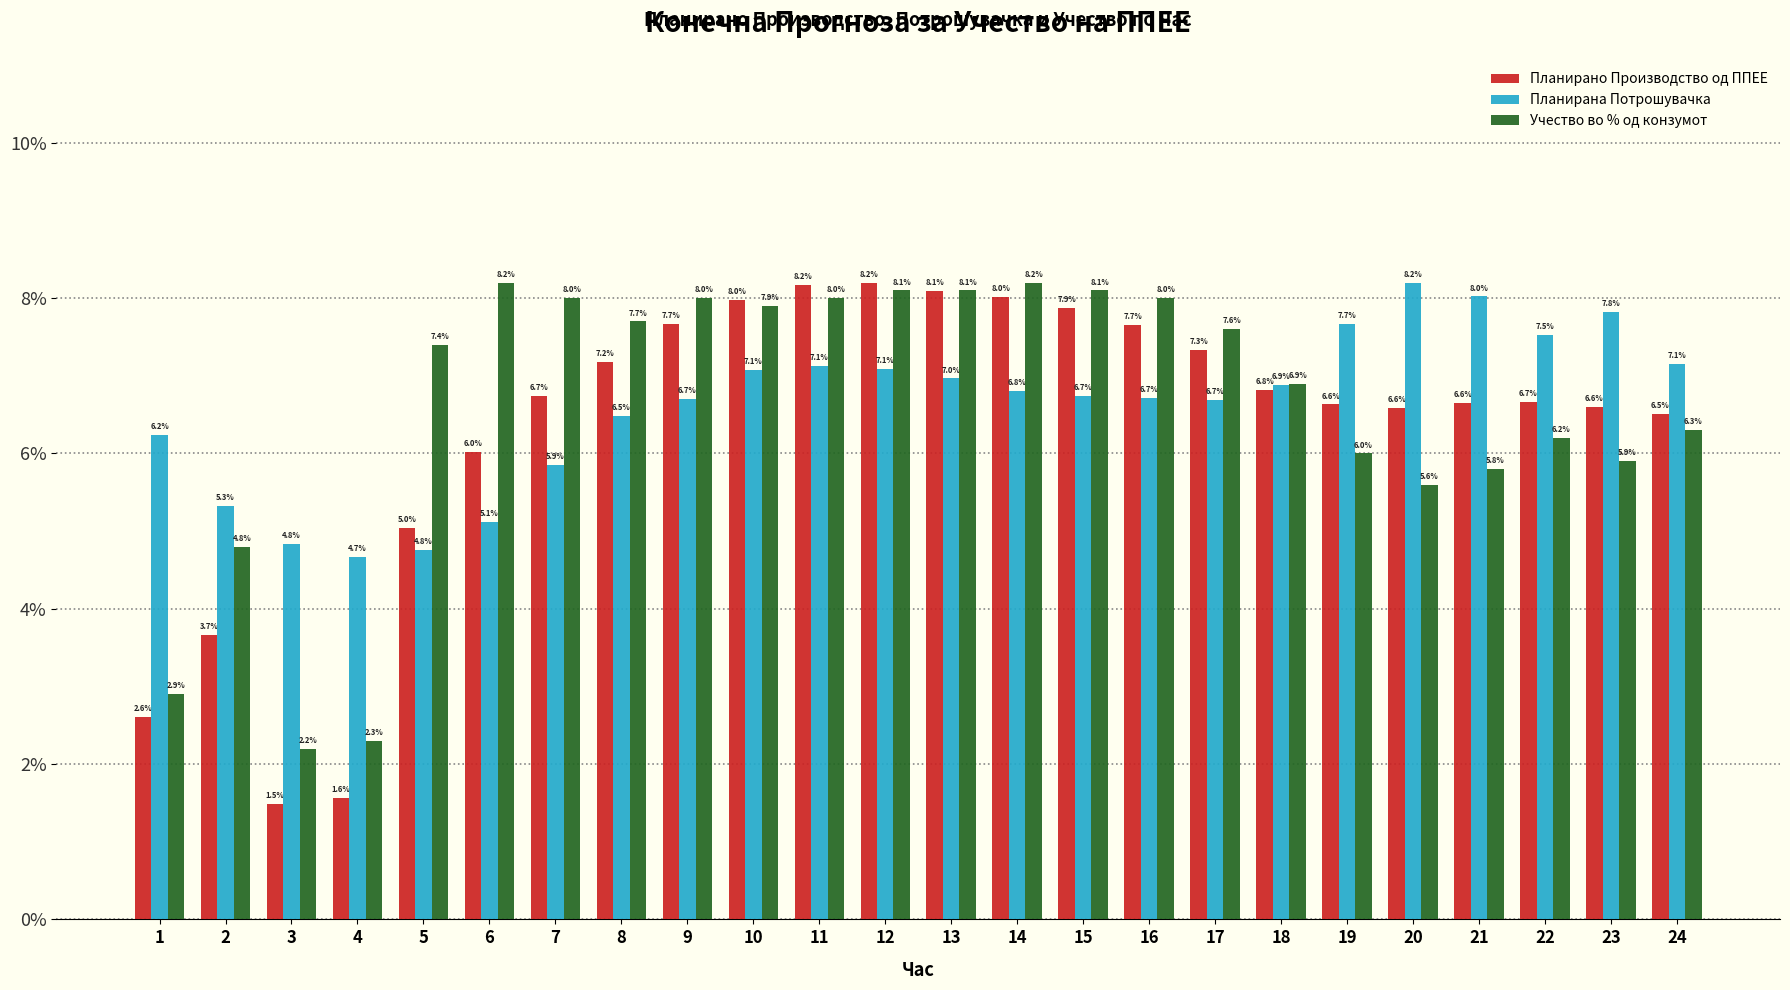

At how many categories does at least one series exceed 0?

24